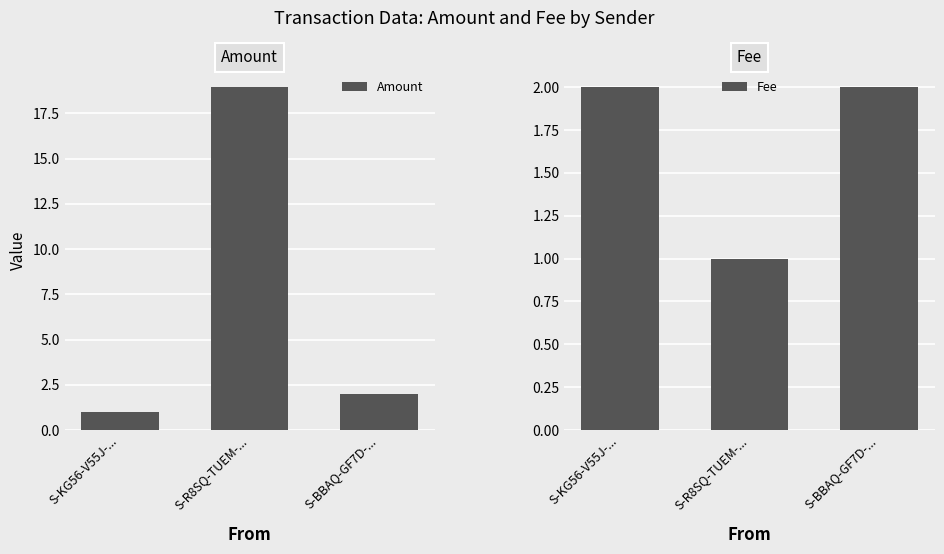

What is the spread (max minus min) of values at S-KG56-V55J-...?

1.0